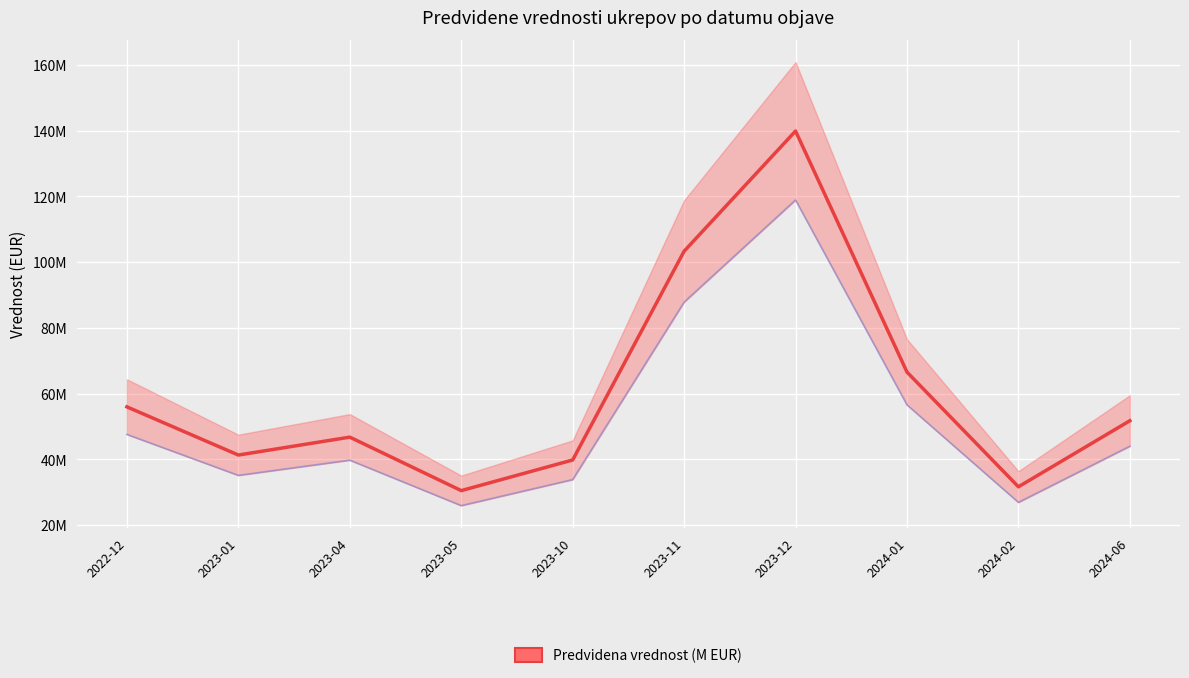

The chart shows a value of 66535279.7 at 2024-01. True or false?

True